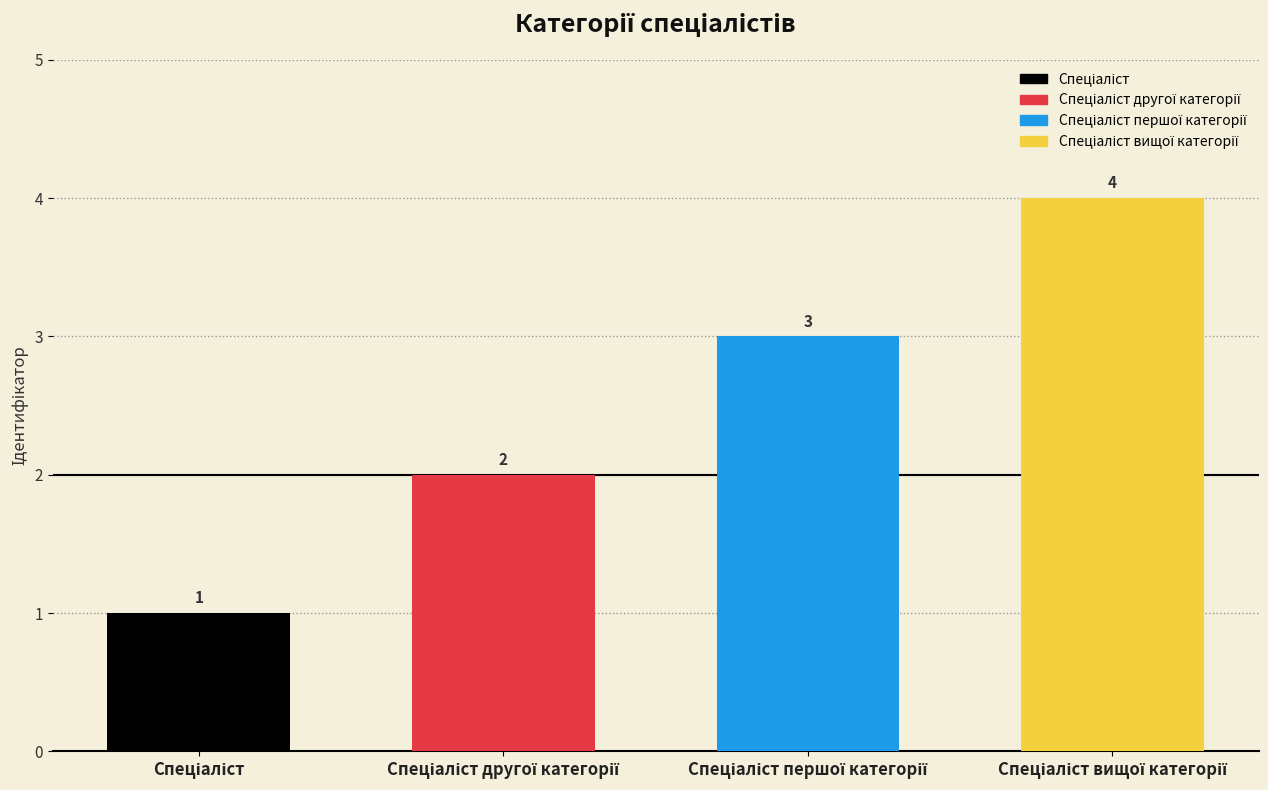

What is the difference between the maximum and minimum values?

3